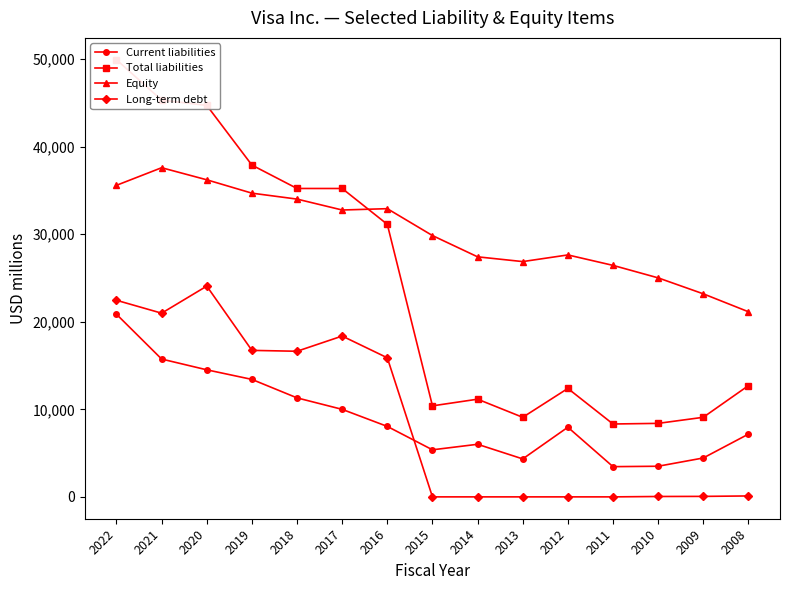

What is the difference between the Current liabilities values at 2010 and 2011?

47